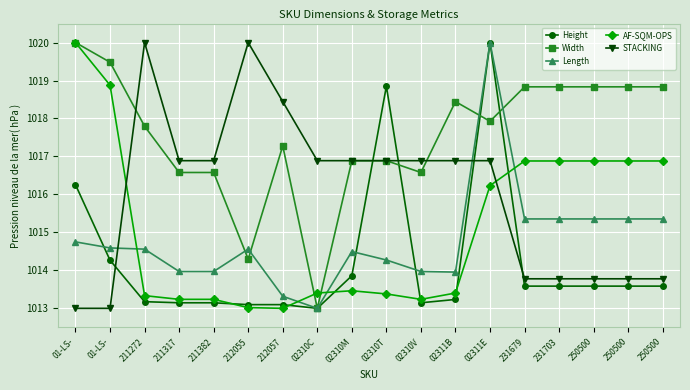

Is the value of Height at 211382 greater than the value of STACKING at 02310C?

No